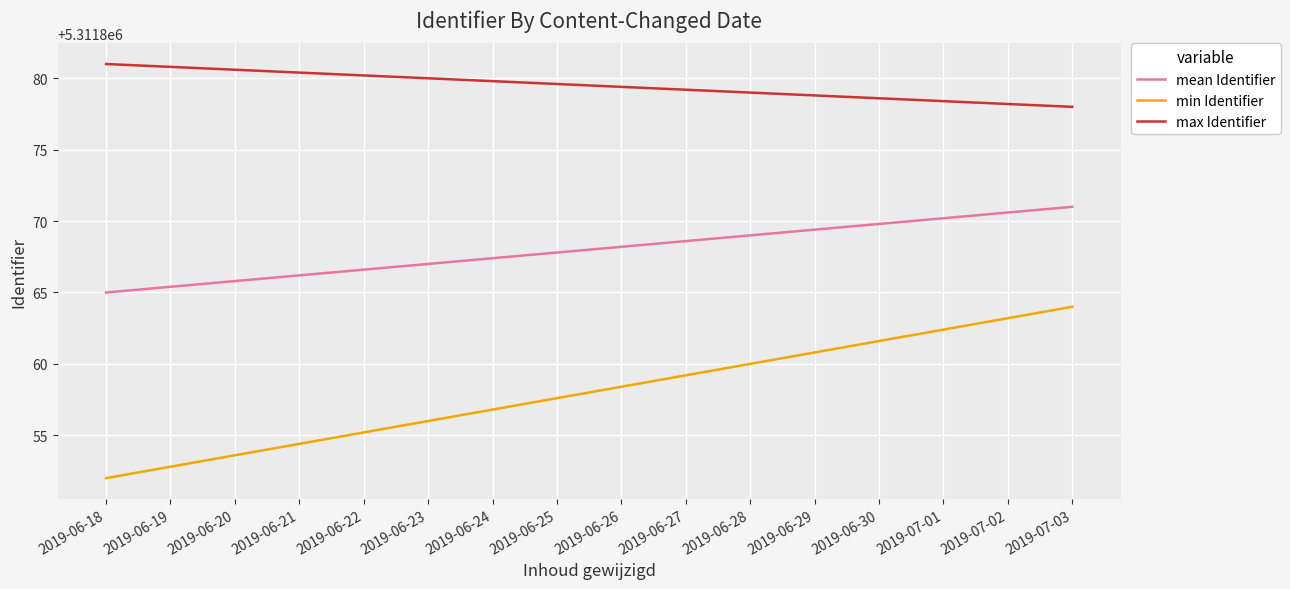

What is the average value of the max Identifier series?

5311880